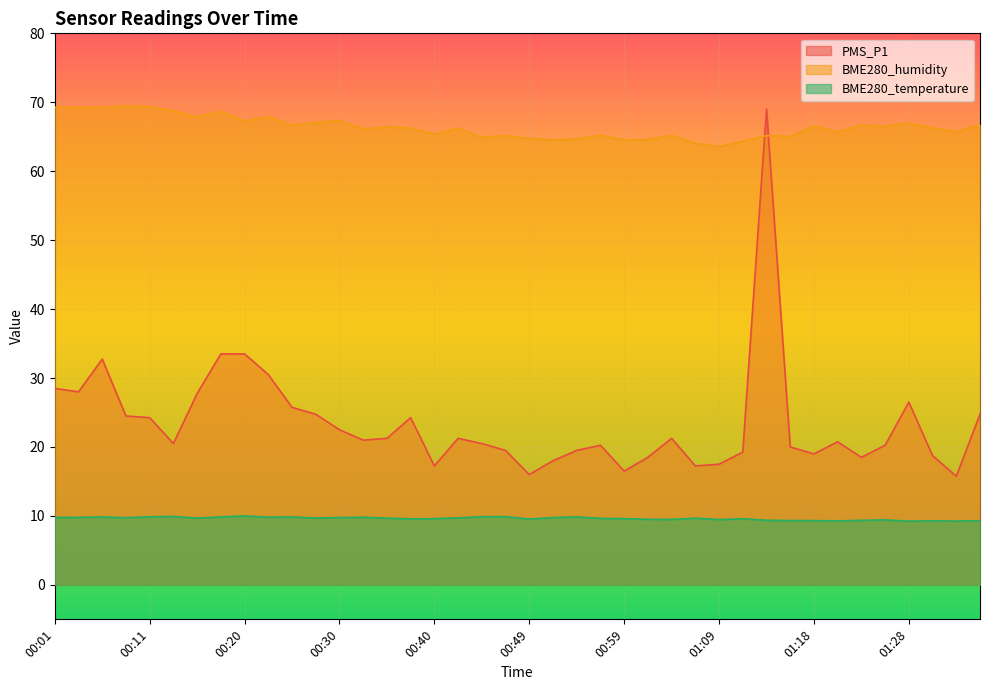

At which category does the chart reach its minimum across all series?

01:28